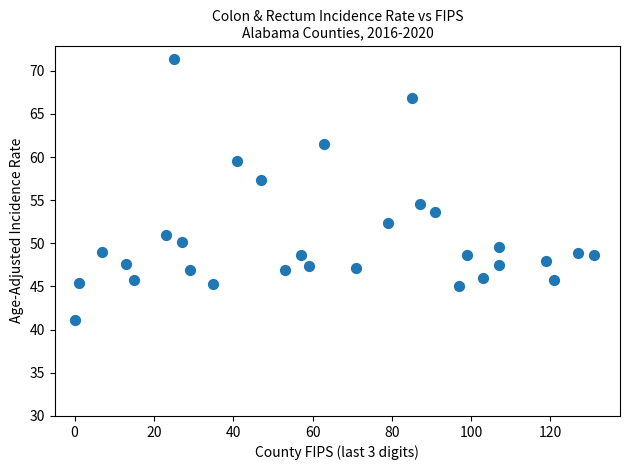

What is the range of X values (max minus min)?

131.0